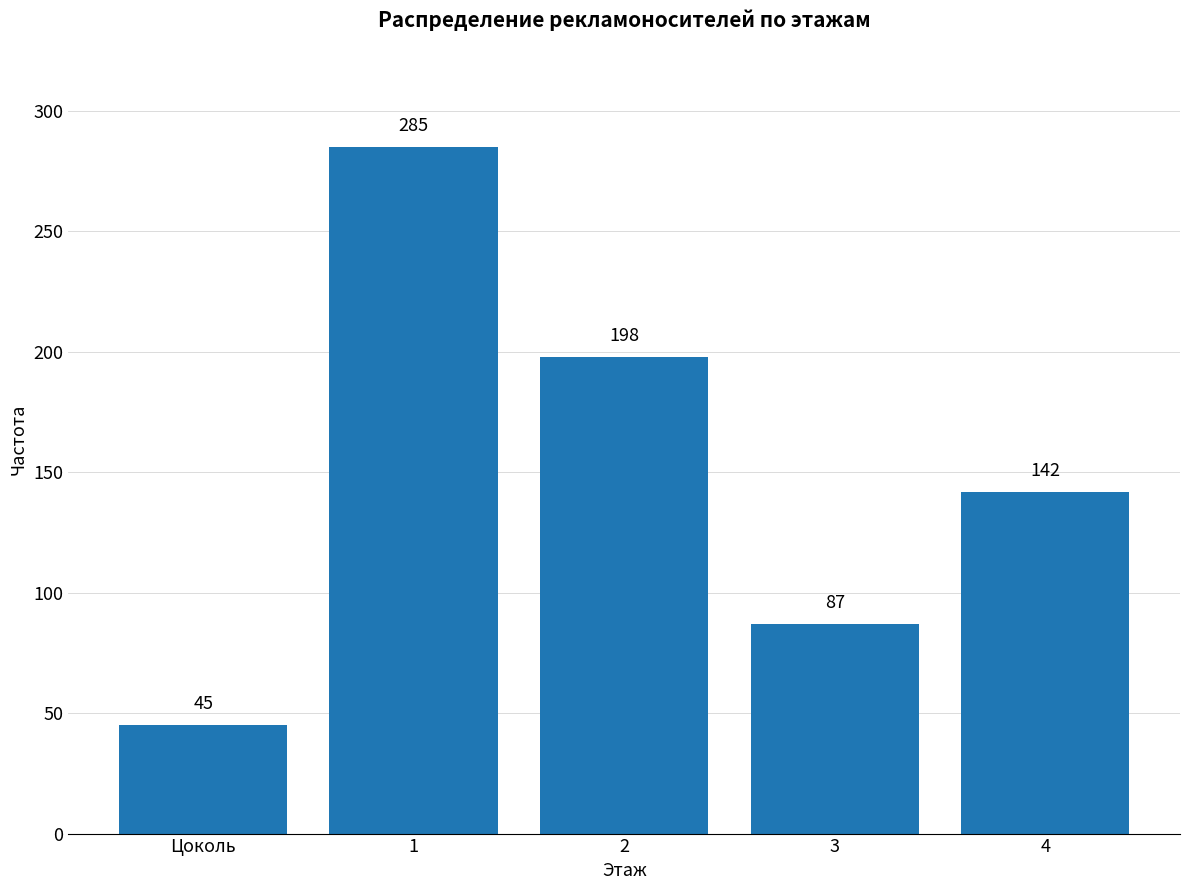

Reading left to right, what are all the values shown in this chart?

Цоколь=45	1=285	2=198	3=87	4=142